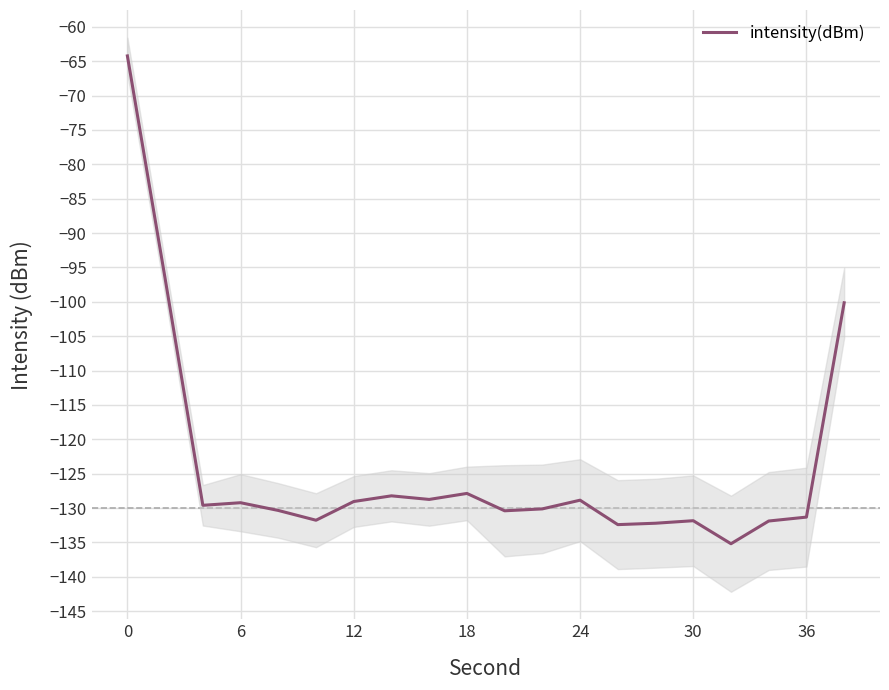

The intensity(dBm) series shows -229.3 at 6. True or false?

False